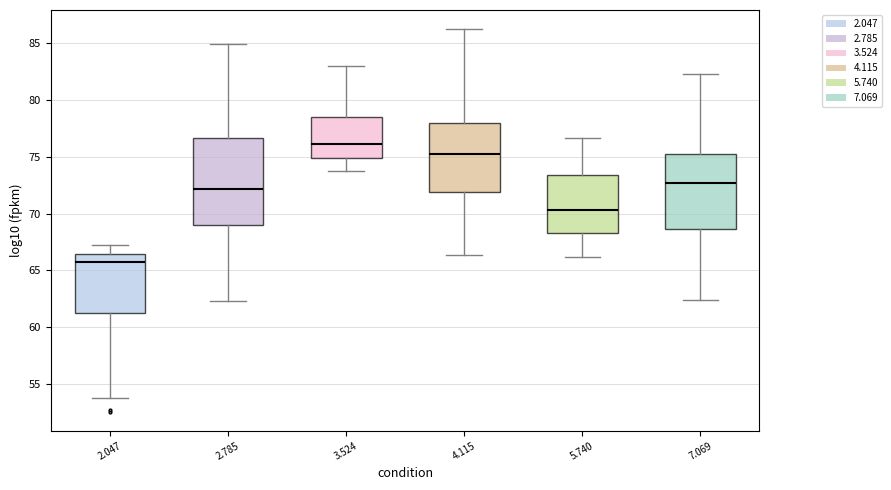

Which box's median line is the highest?

3.524